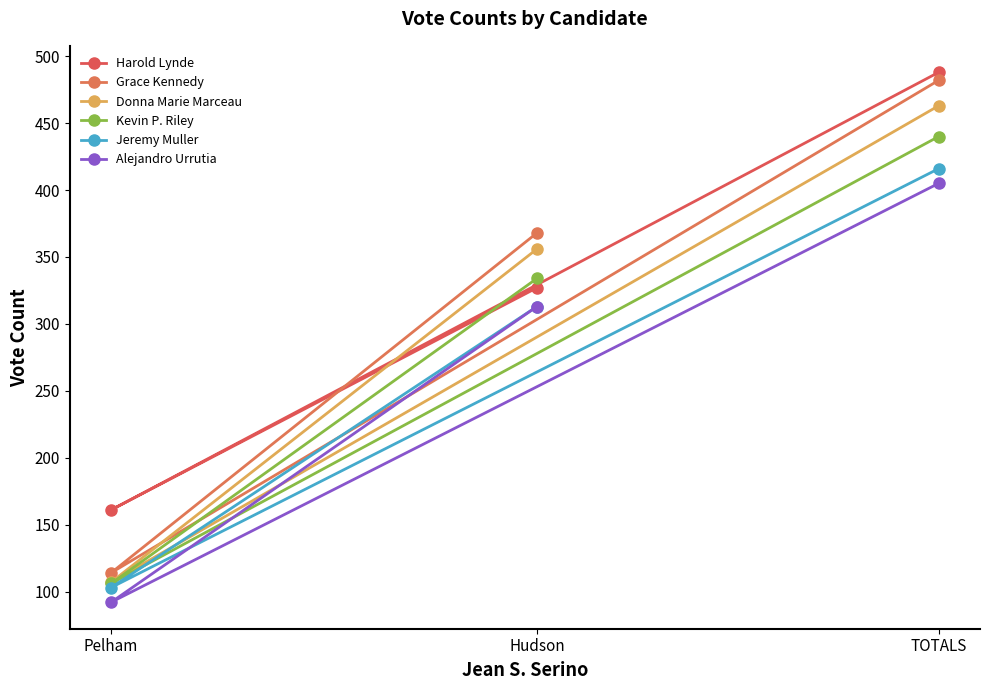

At which label does Kevin P. Riley first exceed 334?

TOTALS